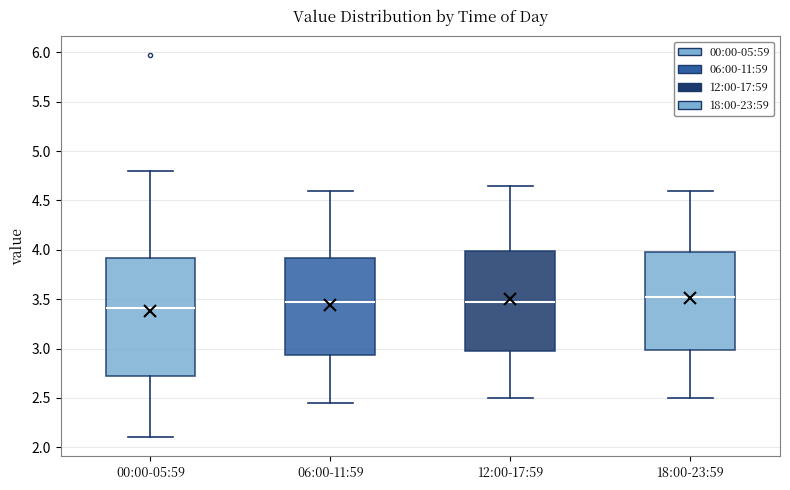

Where does the upper whisker of the box for 00:00-05:59 end on the y-axis? The values are not printed on the chart, so give them approximately, as read against the axis.

4.80